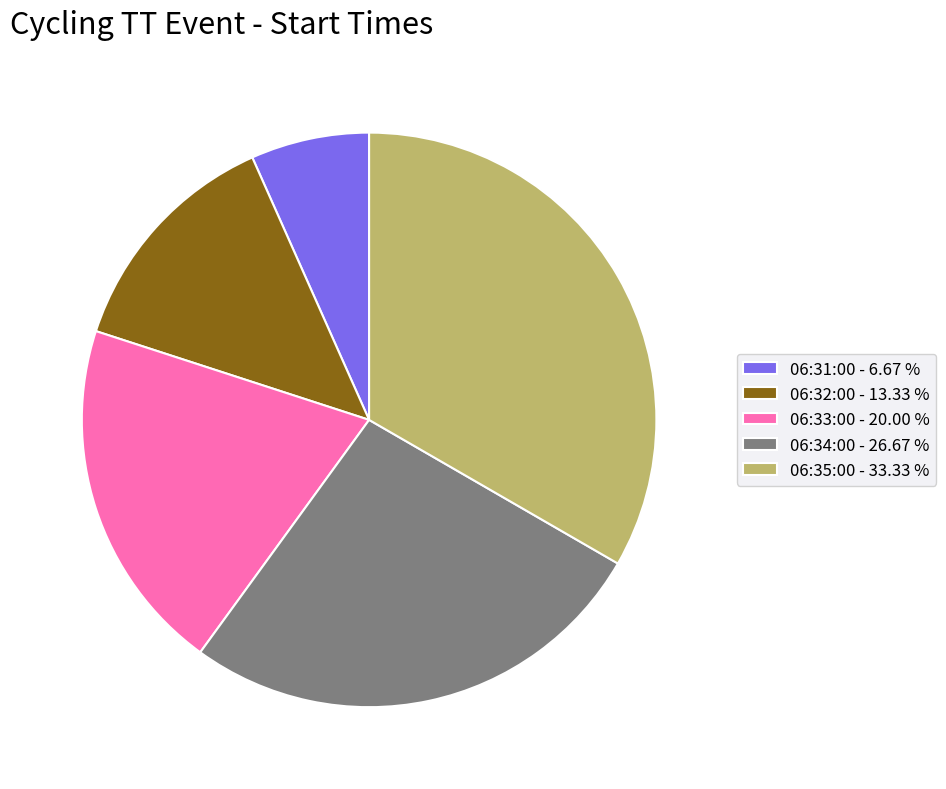

How many segments does this pie chart have?

5